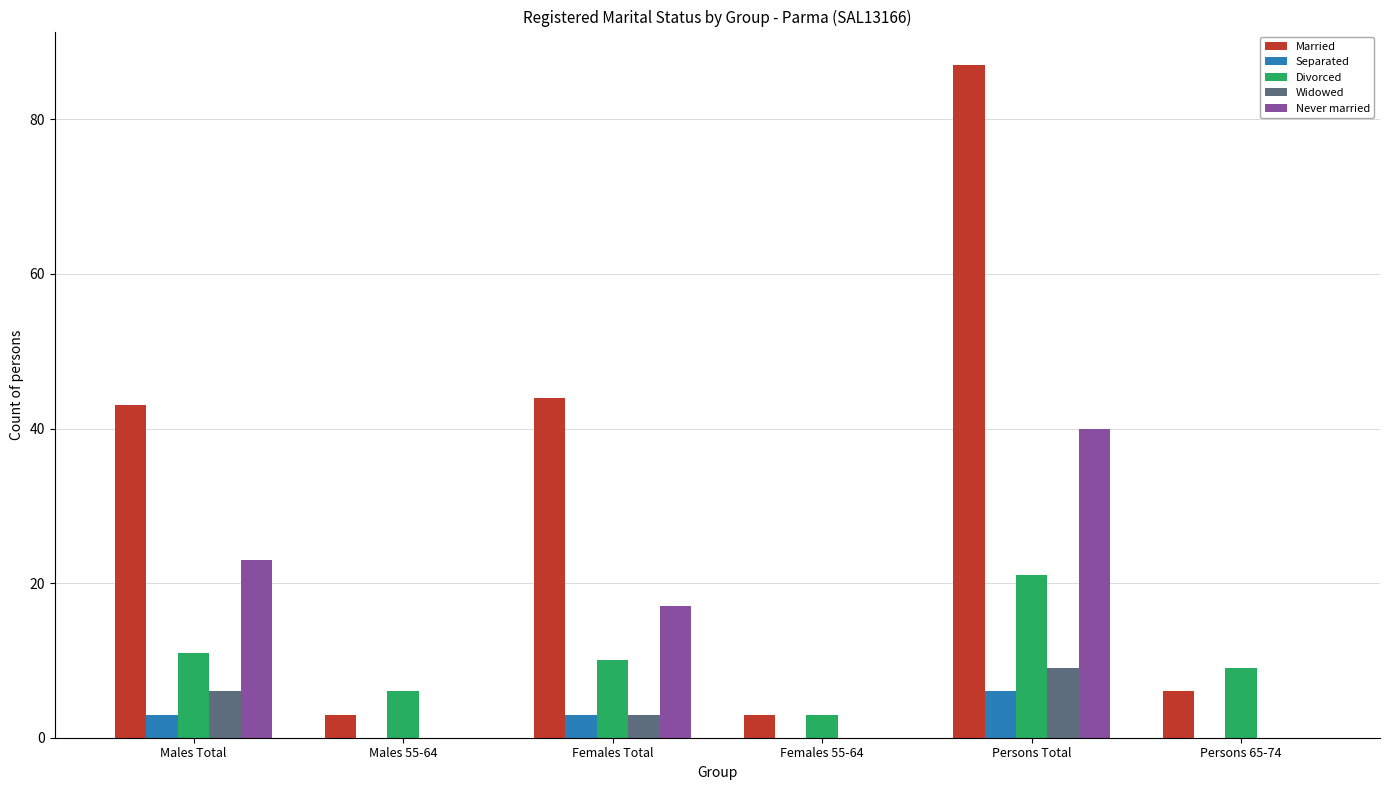

Count the number of categories in the chart.

6